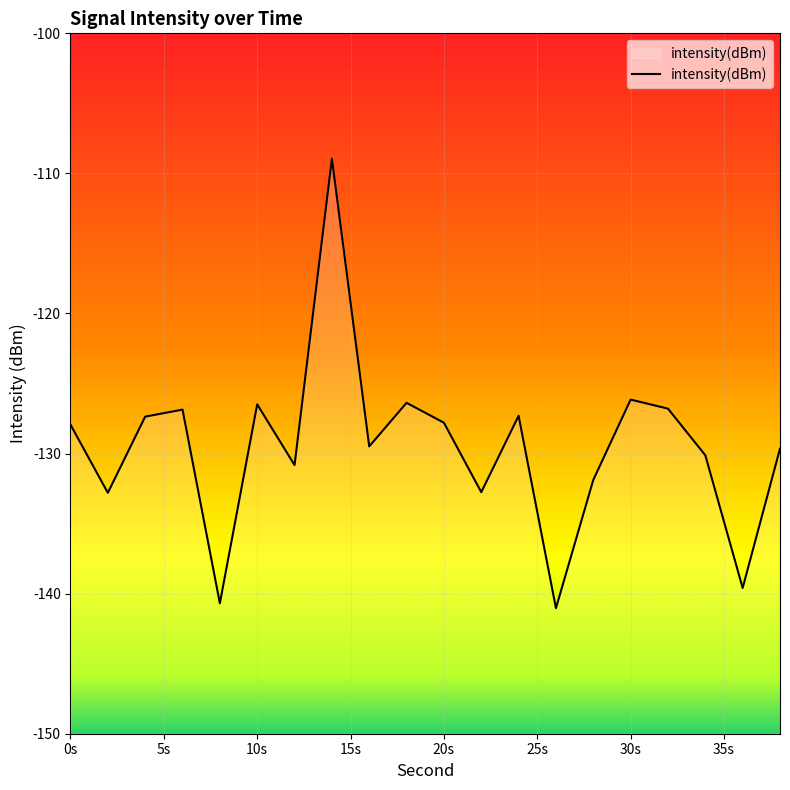

What is the maximum value shown in the chart?

-108.9